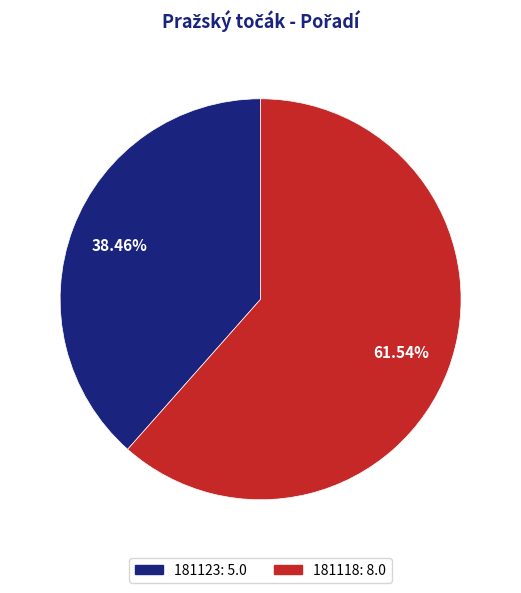

What percentage is the 181118 slice, to the nearest percent?

62%